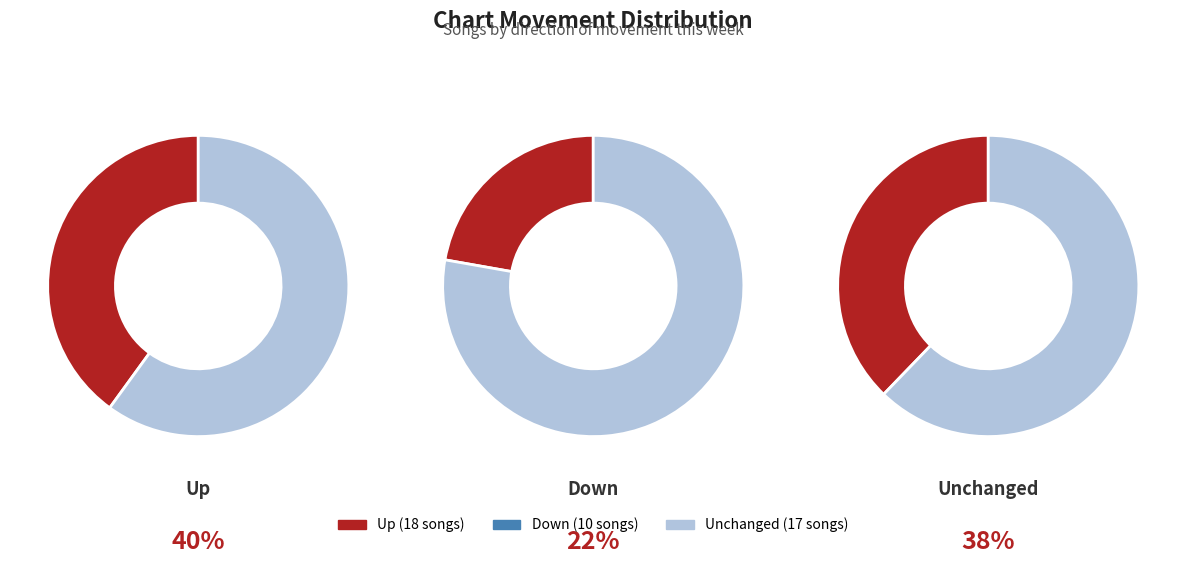

Does any single category account for the majority?

No